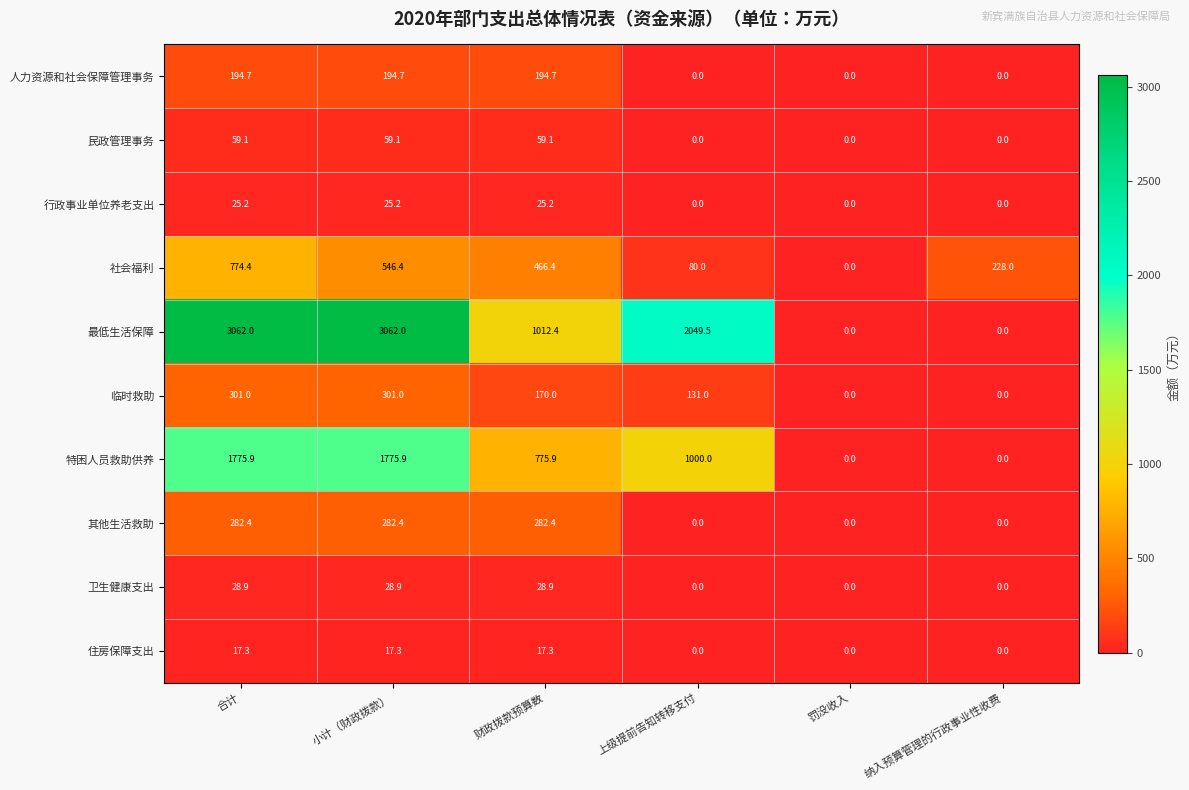

Is it true that 最低生活保障 equals 2966.8 at 上级提前告知转移支付?

False